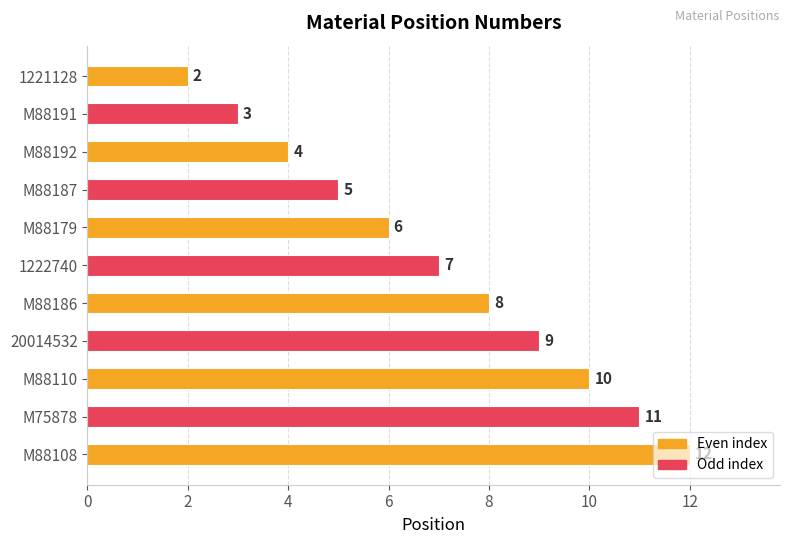

Which label corresponds to the largest value in the chart?

M88108